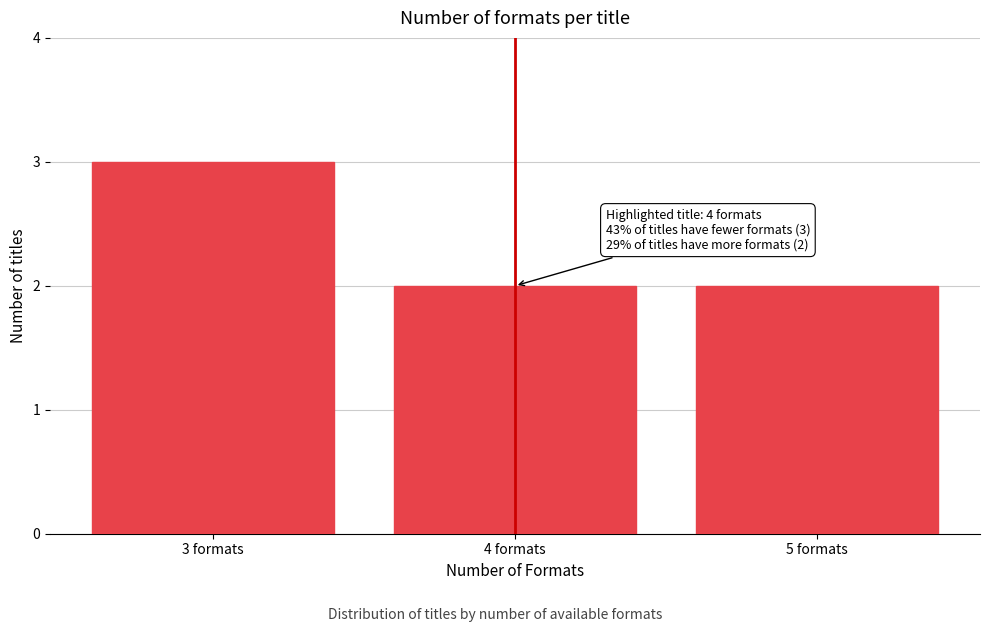

Reading left to right, list all the values displayed in this chart.

3	2	2